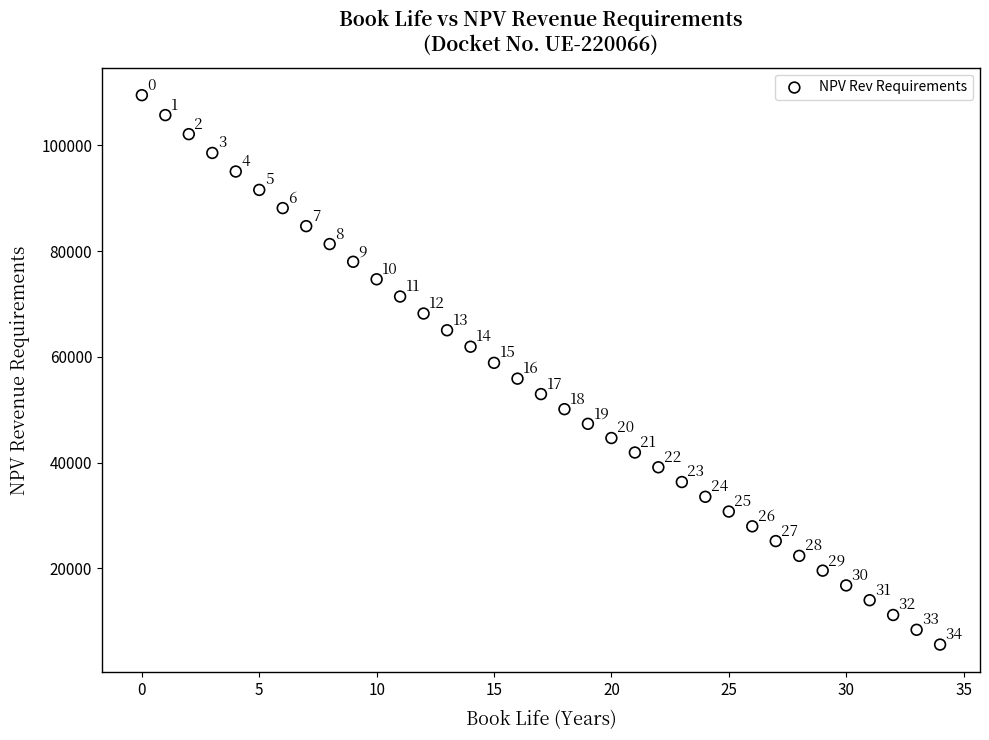

What is the range of Y values (max minus min)?

103864.5